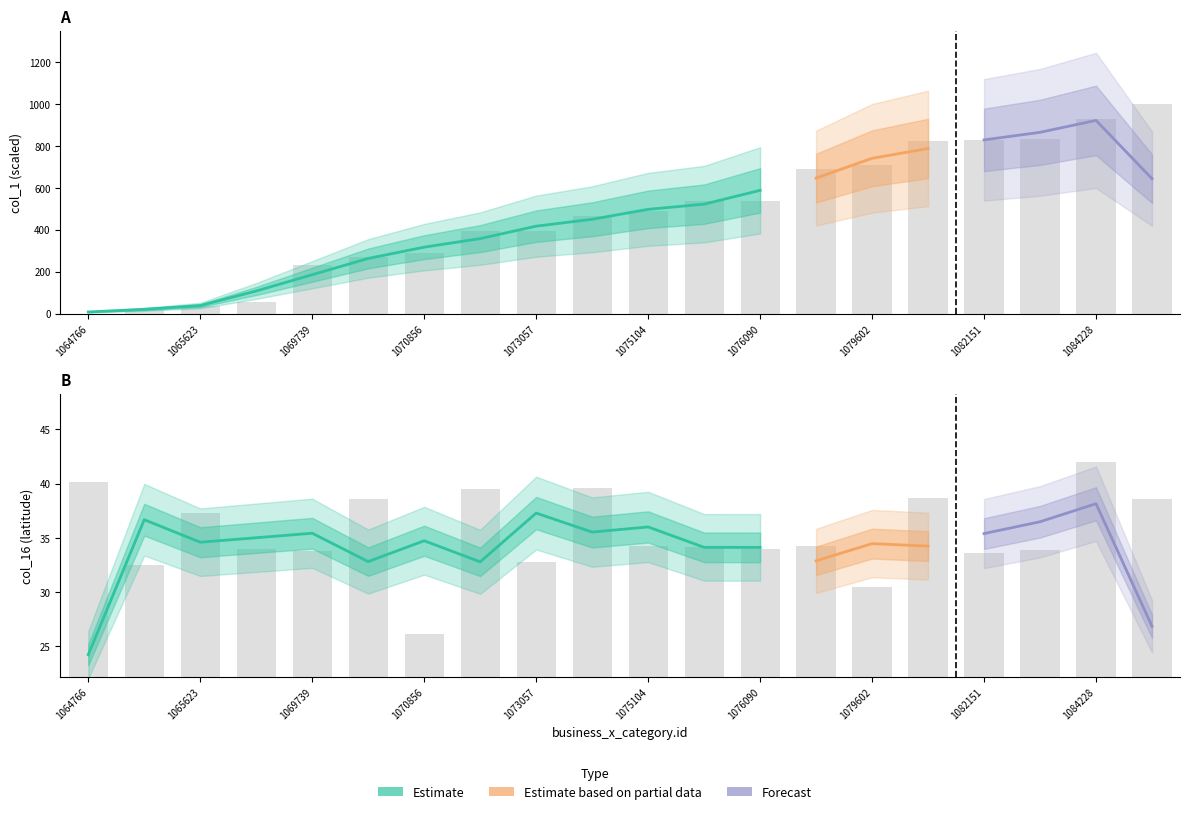

At how many categories does at least one series exceed 508?

9